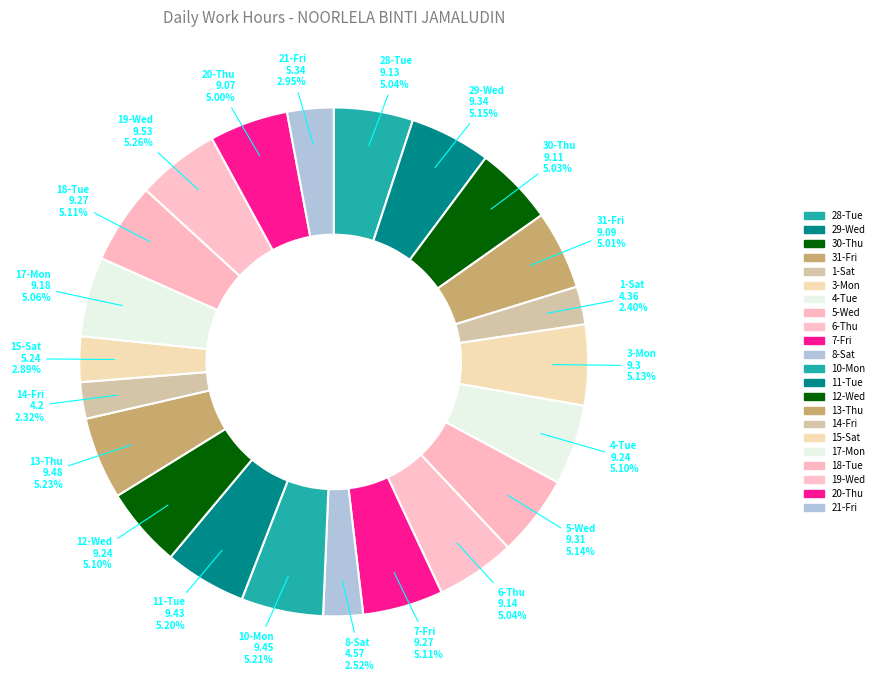

Between 15-Sat and 12-Wed, which is larger?

12-Wed